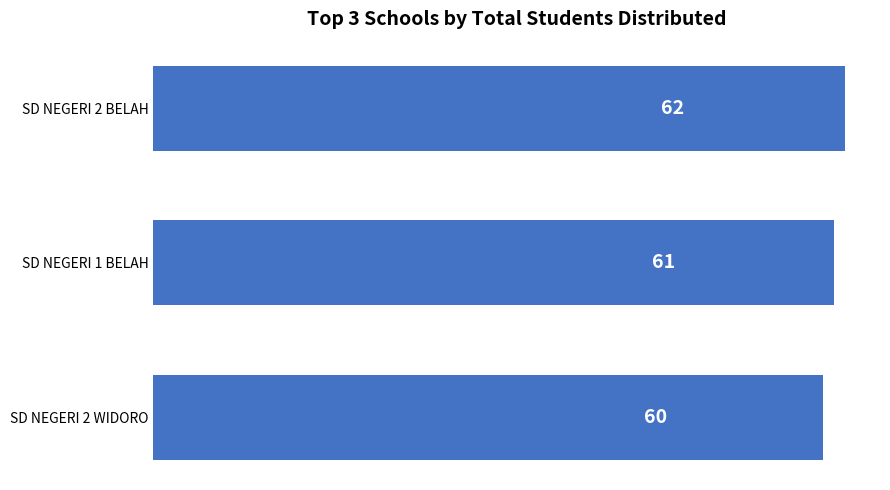

Are the bars horizontal?

Yes